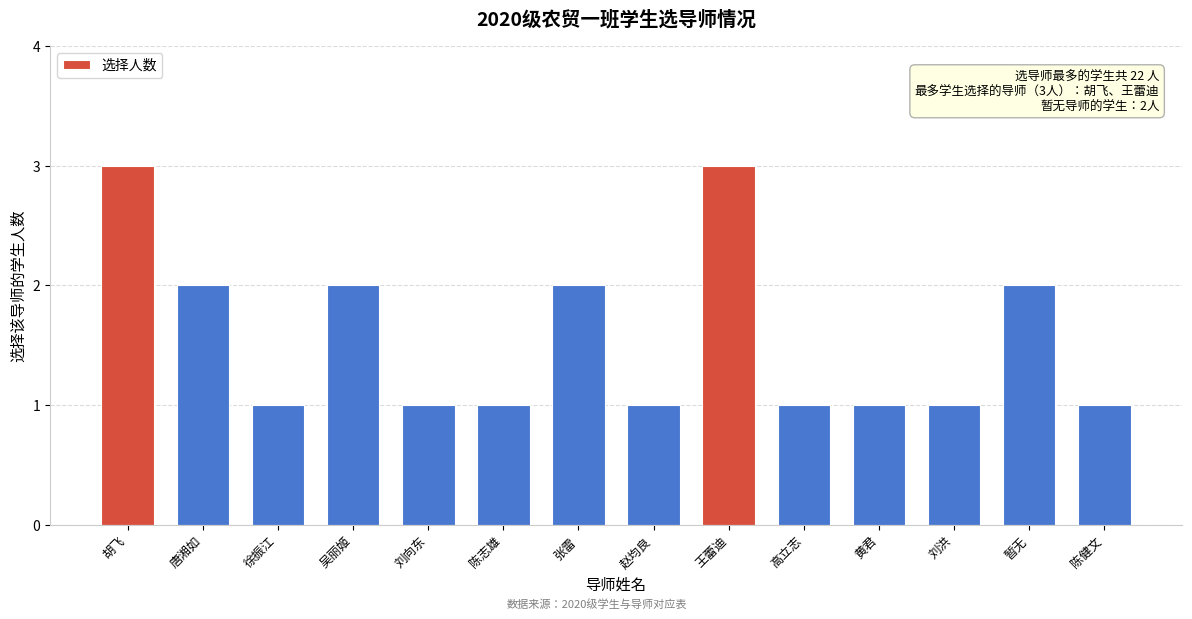

Reading left to right, extract all data points from this chart.

3	2	1	2	1	1	2	1	3	1	1	1	2	1